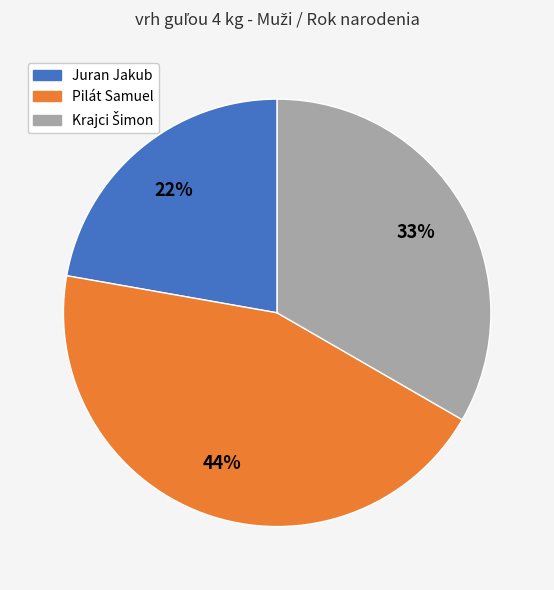

What is the smallest slice in the pie chart?

Juran Jakub